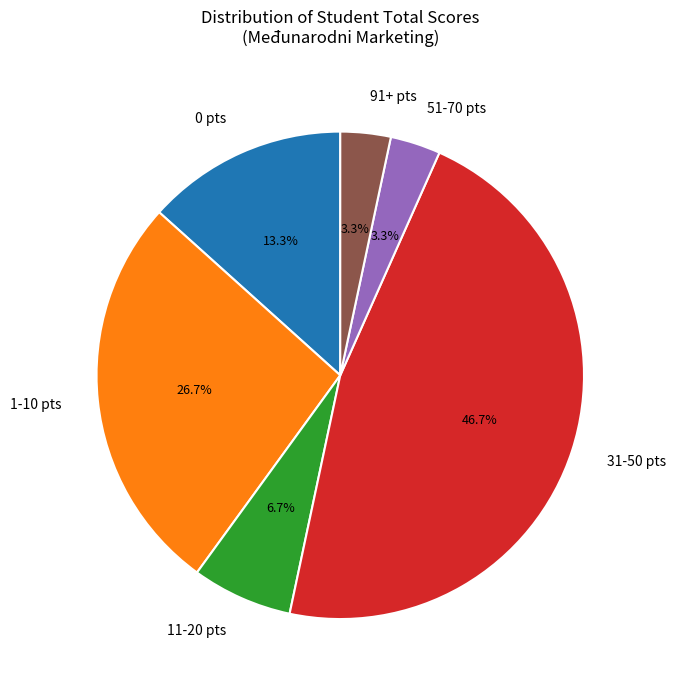

Combined, what portion of the pie is 51-70 pts and 11-20 pts?

10.0%